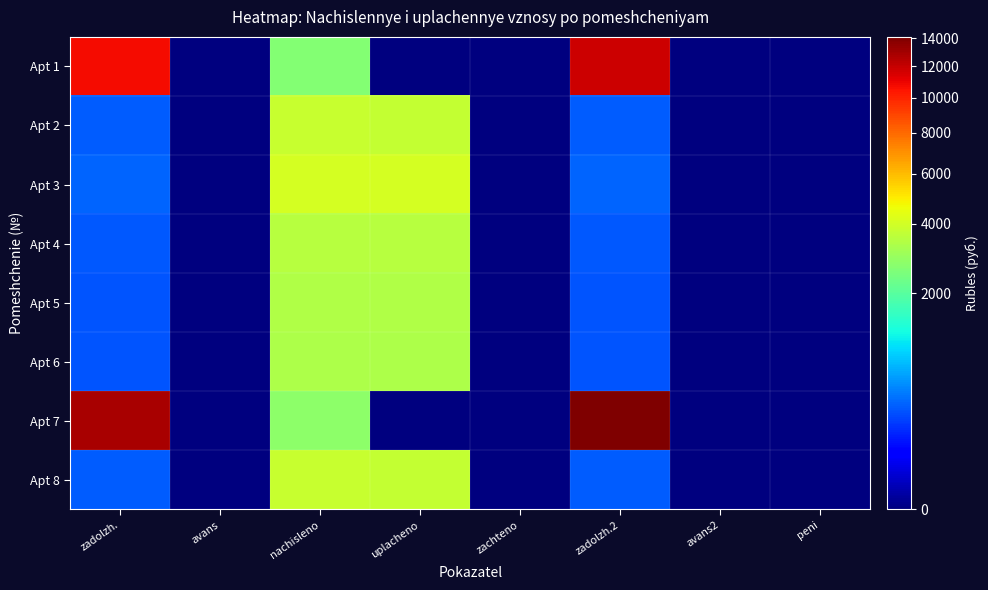

Rank the series by their maximum value, from highest to lowest.

Apt 7, Apt 1, Apt 3, Apt 2, Apt 8, Apt 4, Apt 5, Apt 6